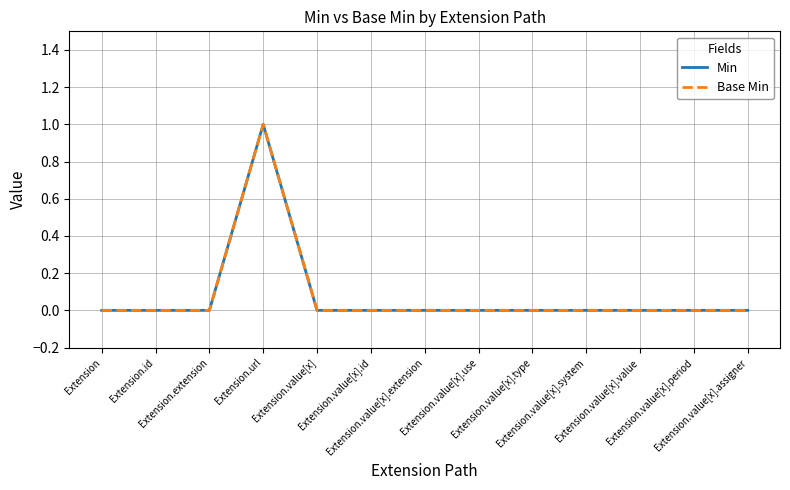

Is the value of Min at Extension greater than the value of Base Min at Extension.value[x].type?

No